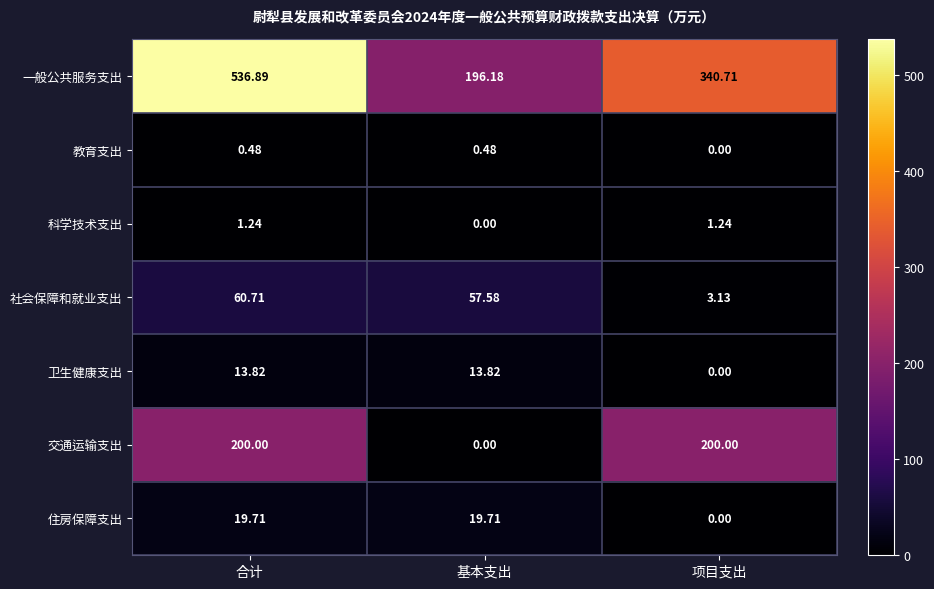

What is the total value across all series at 项目支出?

545.1